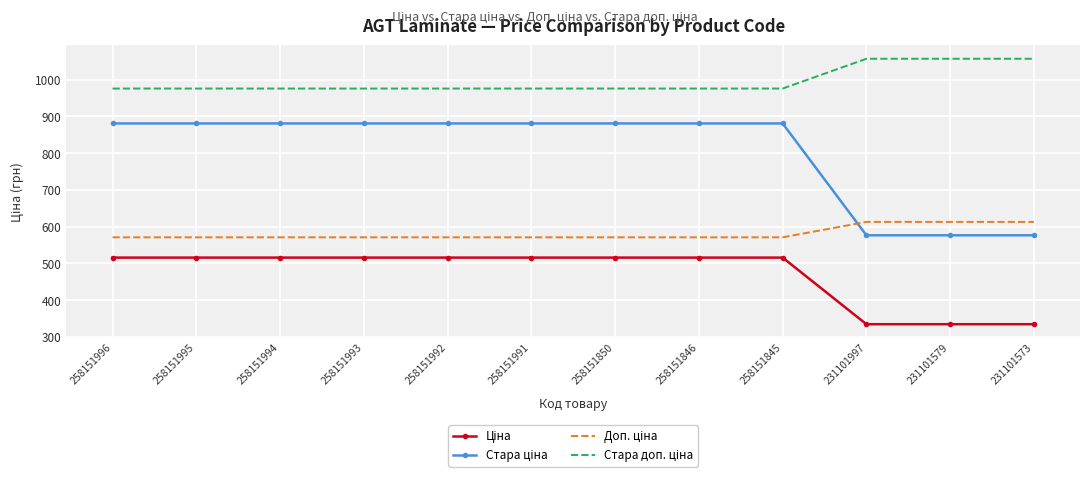

What is the spread (max minus min) of values at 258151992?

460.3